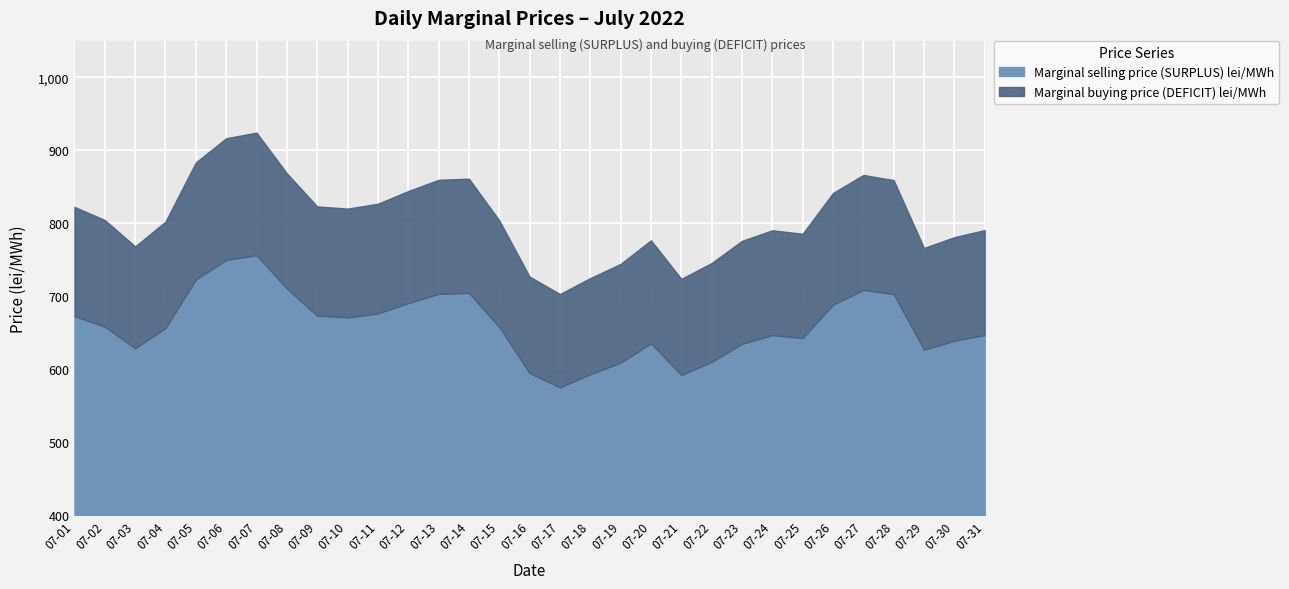

At how many categories does at least one series exceed 695?

31